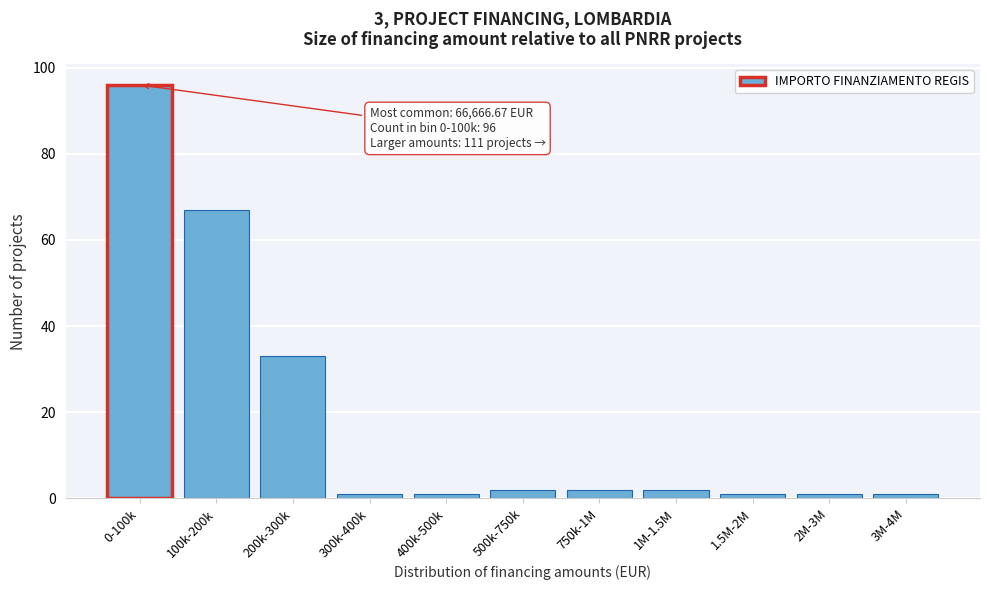

Reading right to left, list all the values displayed in this chart.

1	1	1	2	2	2	1	1	33	67	96